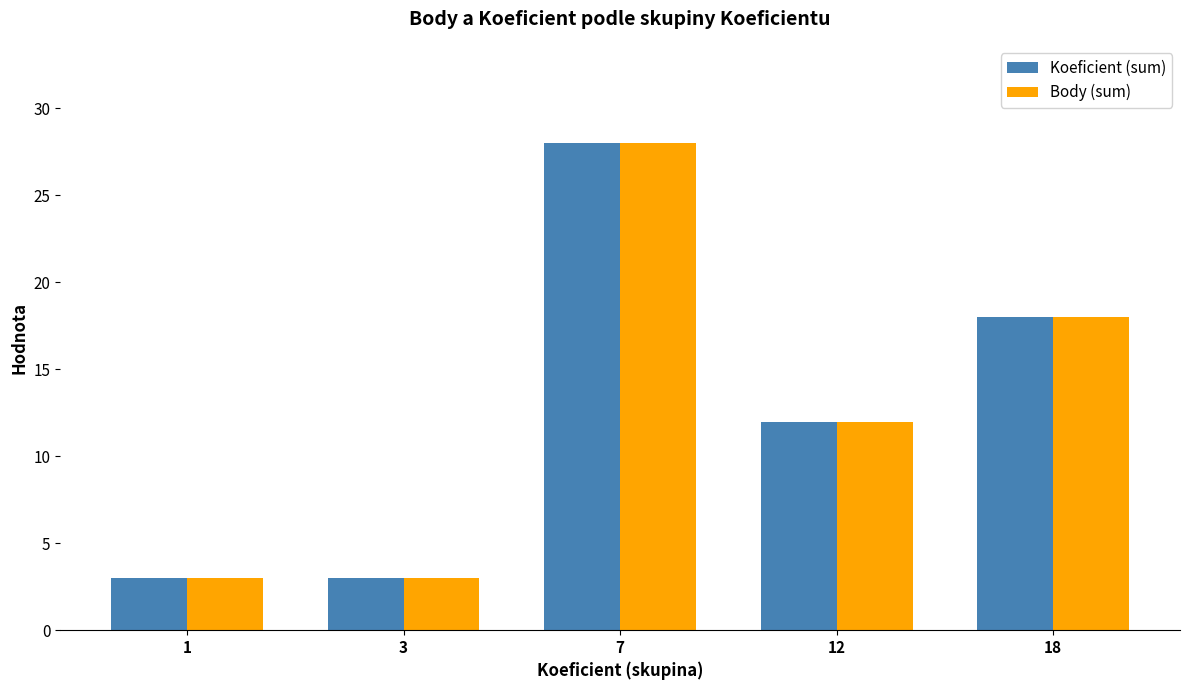

What is the difference between the maximum and second lowest values in the Body (sum) series?

25